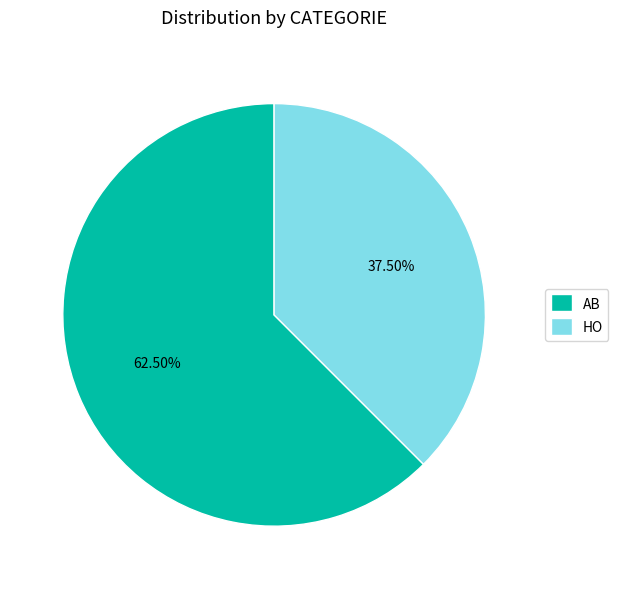

How many segments does this pie chart have?

2